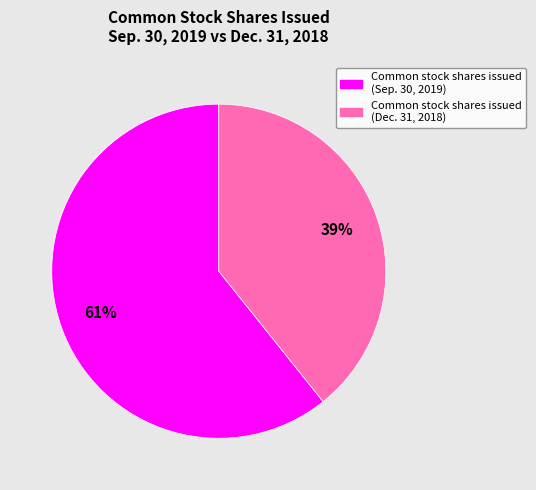

Is there any slice that represents more than half of the pie?

Yes